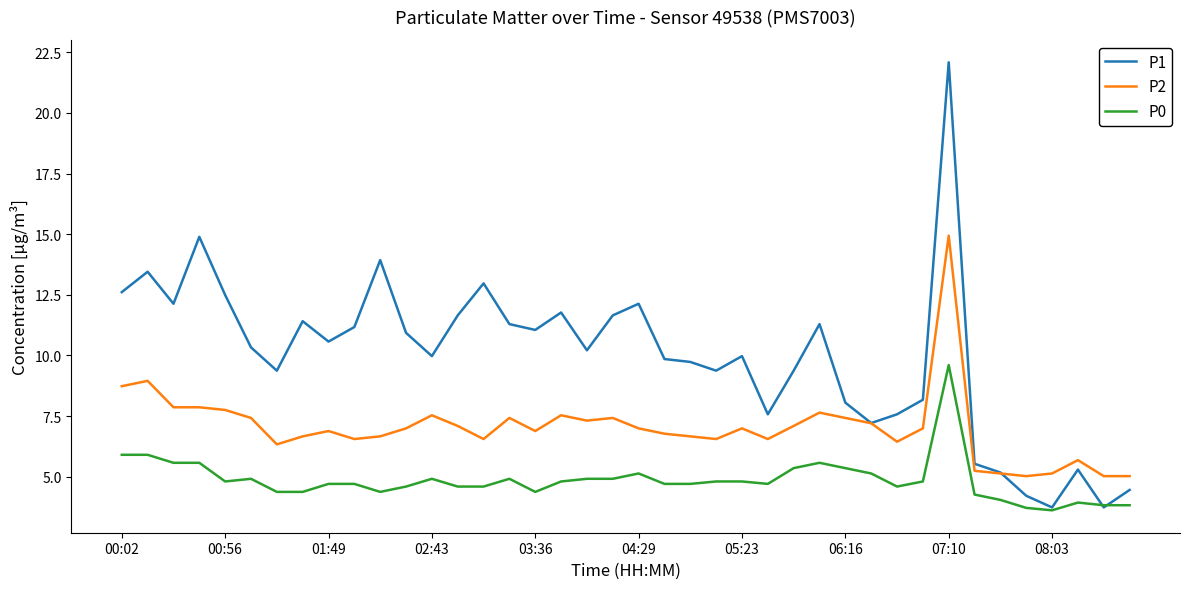

Does the chart display data point markers on the line(s)?

No